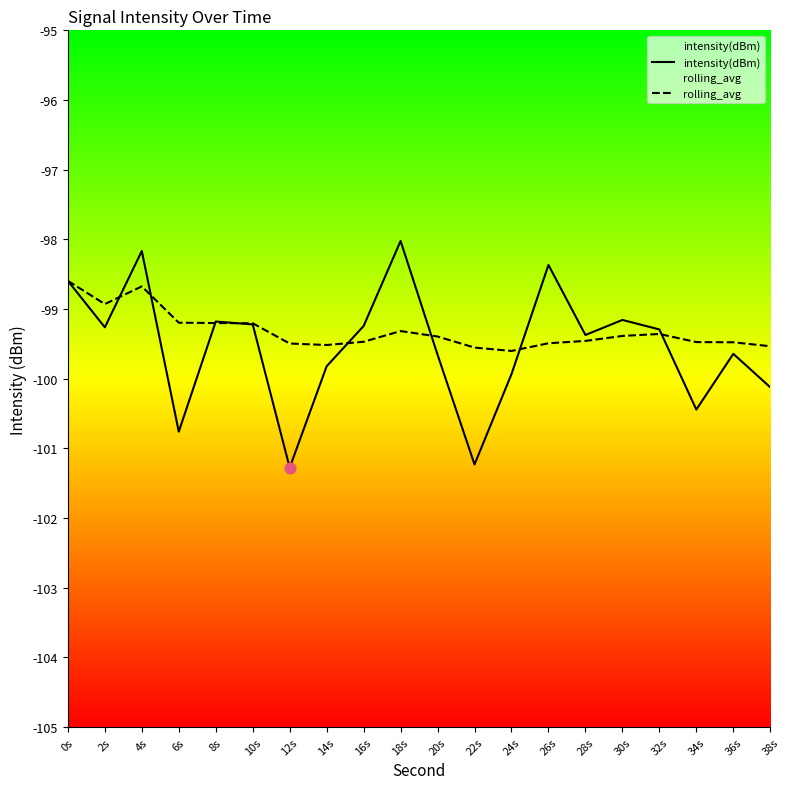

Which series has the largest Y range (max minus min)?

intensity(dBm)